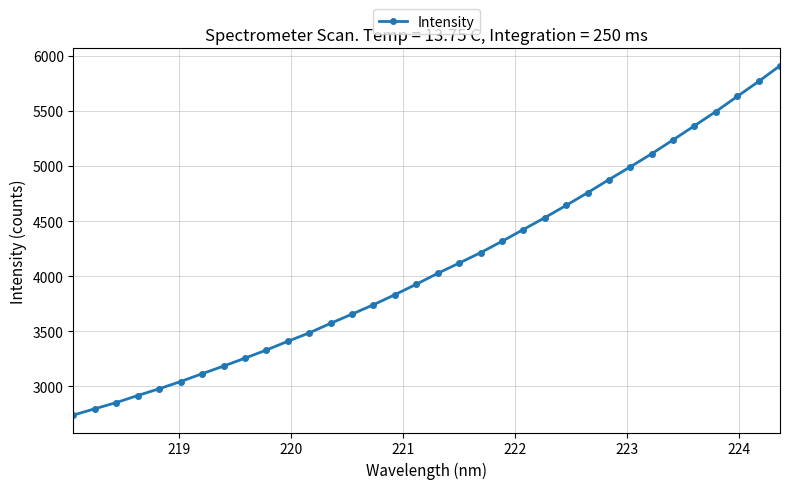

What is the sum of all values?

139257.1